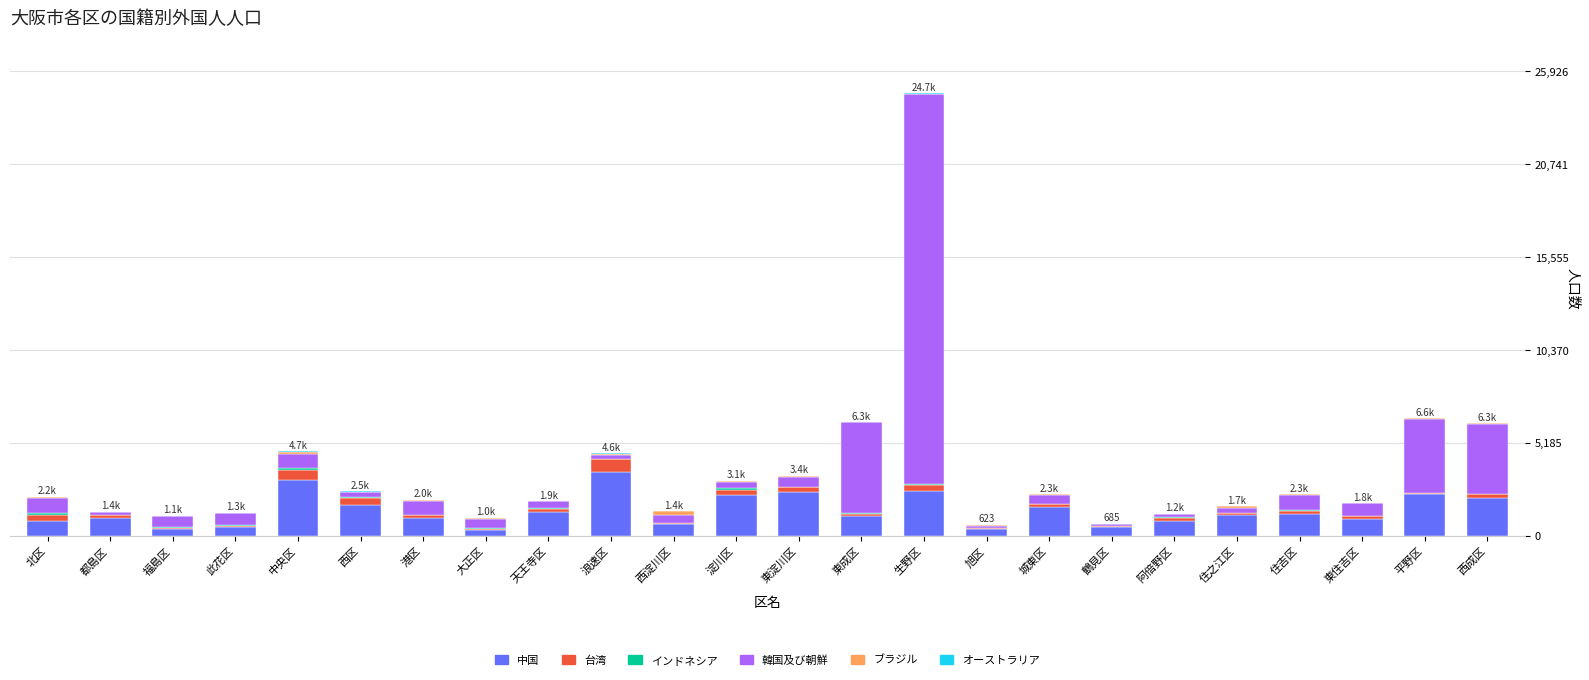

At which category is the sum across all series the highest?

生野区